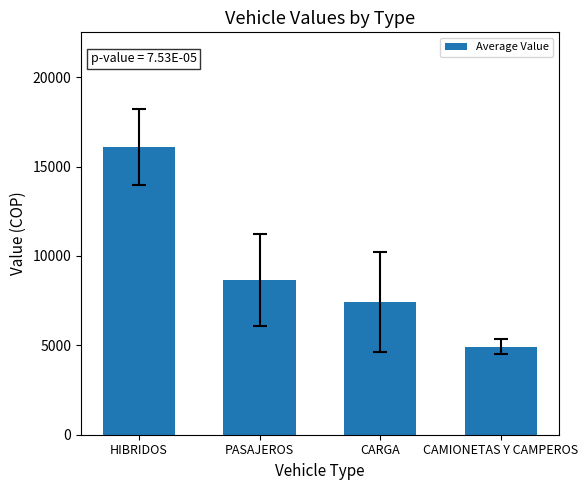

List the labels in order of value, smallest first.

CAMIONETAS Y CAMPEROS, CARGA, PASAJEROS, HIBRIDOS